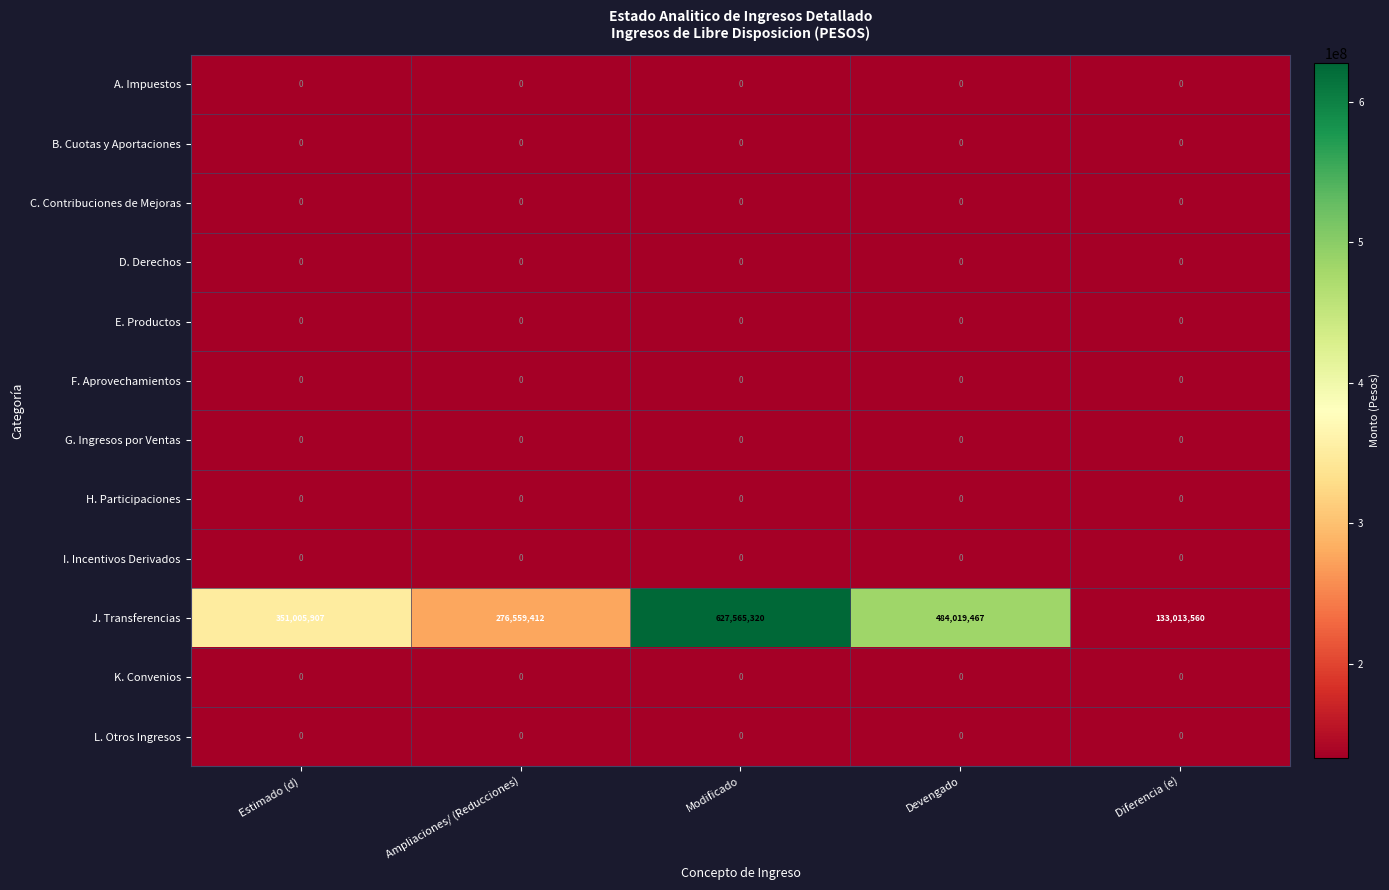

What is the greatest value displayed?

627565320